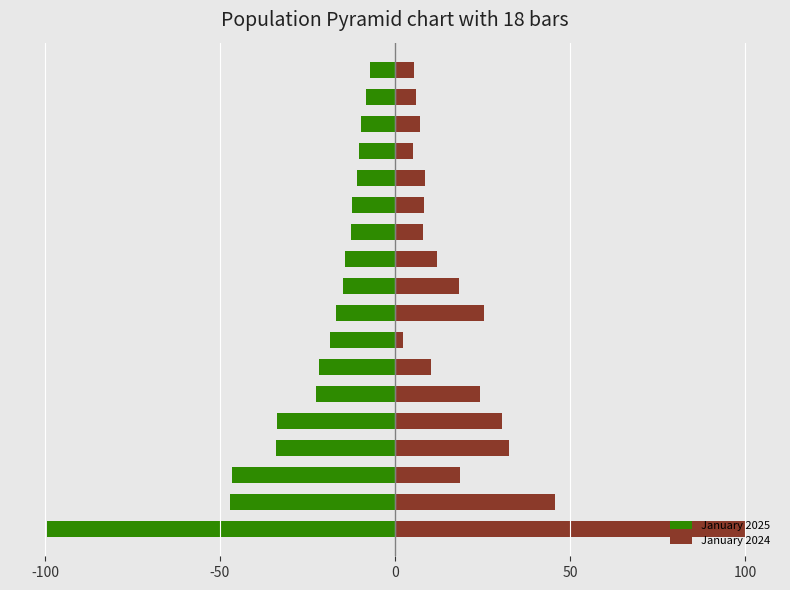

At how many categories does at least one series exceed 61?

1